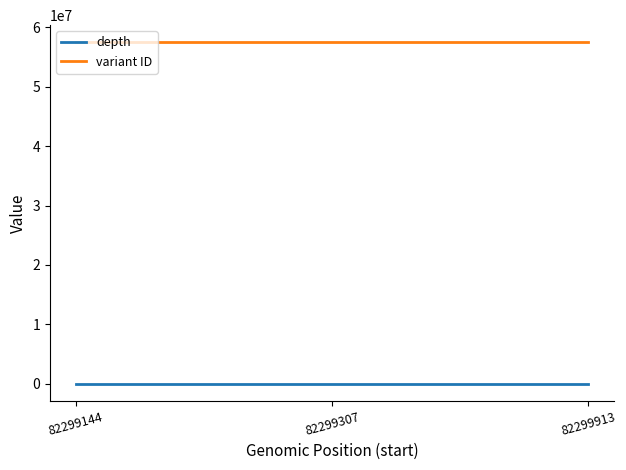

What is the total value across all series at 82299913?

57497974